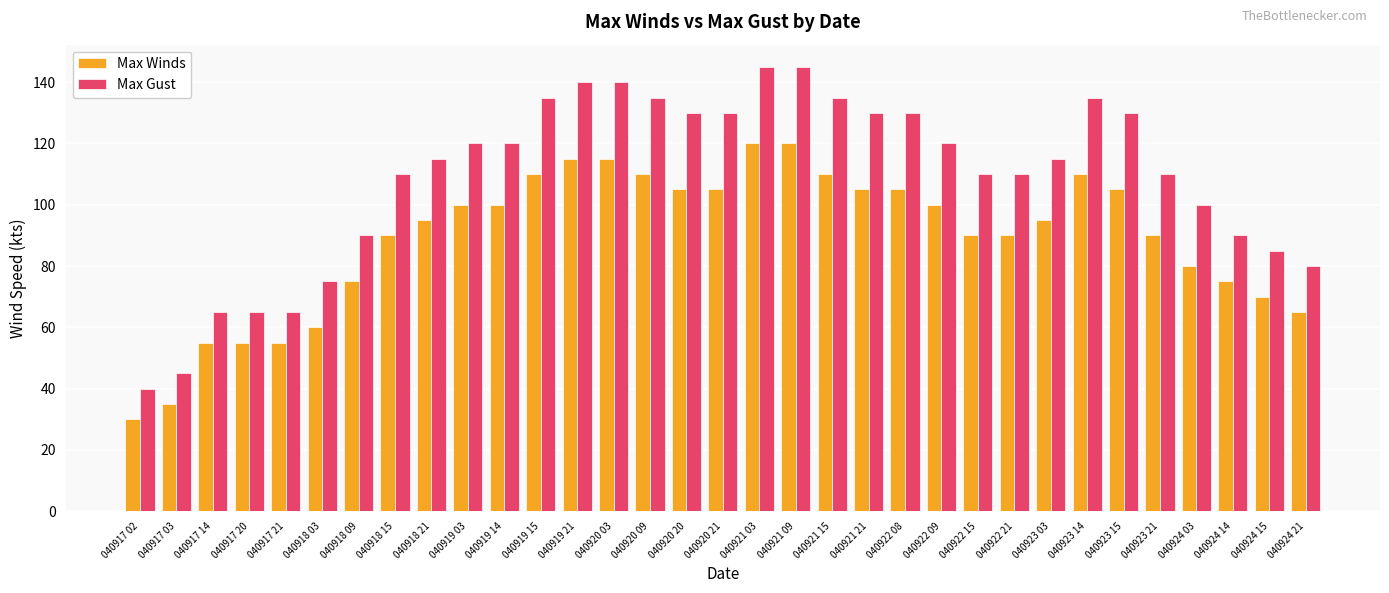

Reading left to right, list all the values displayed in this chart.

Max Winds: 30	35	55	55	55	60	75	90	95	100	100	110	115	115	110	105	105	120	120	110	105	105	100	90	90	95	110	105	90	80	75	70	65
Max Gust: 40	45	65	65	65	75	90	110	115	120	120	135	140	140	135	130	130	145	145	135	130	130	120	110	110	115	135	130	110	100	90	85	80